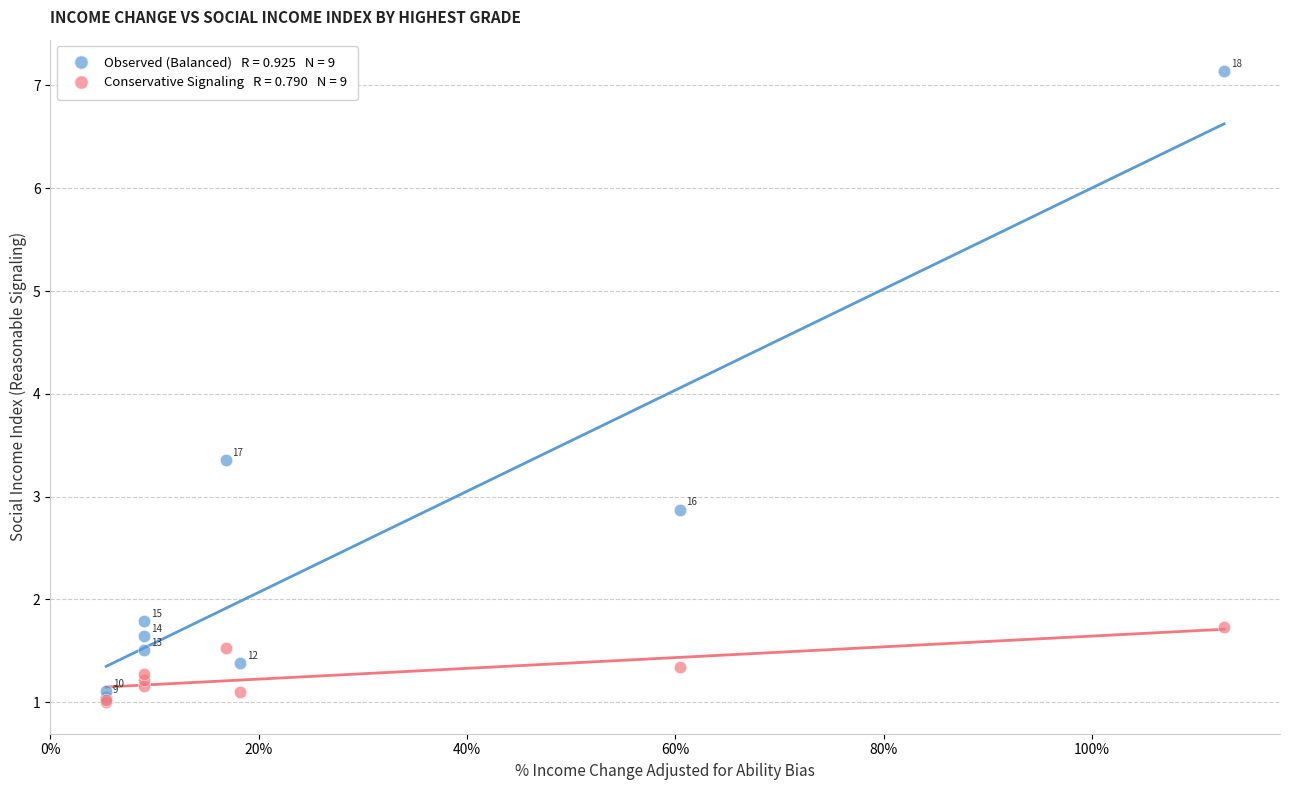

Across all series, what Y value is closest to 4?

3.4